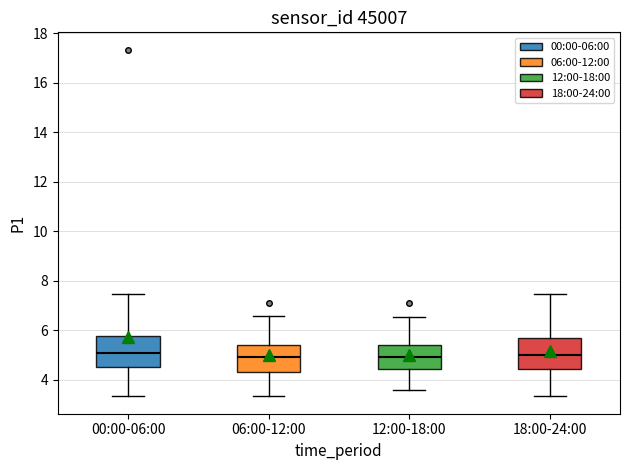

Reading left to right, transcribe this box plot: for each box, give where its median line is, the range the box spans, and where its two whiskers end, as read against the y-axis. The values are not printed on the chart, so give them approximately, as read against the axis.

00:00-06:00: median 5.0, box 4.6 to 5.8, whiskers 3.4 to 7.4
06:00-12:00: median 5.0, box 4.4 to 5.4, whiskers 3.4 to 6.6
12:00-18:00: median 5.0, box 4.4 to 5.4, whiskers 3.6 to 6.6
18:00-24:00: median 5.0, box 4.4 to 5.6, whiskers 3.4 to 7.4